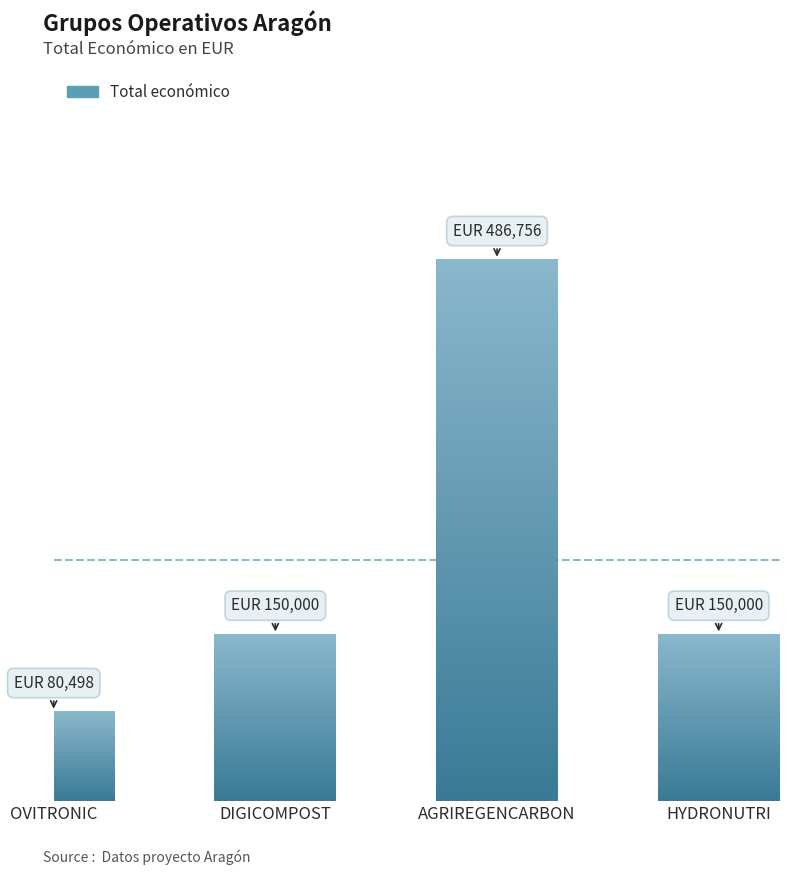

What is the smallest value displayed?

80498